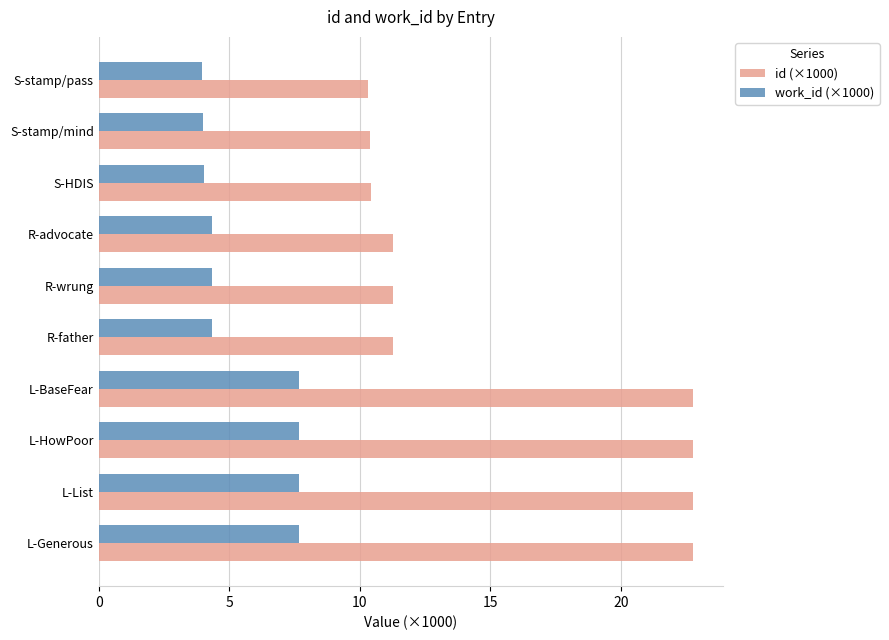

What is the spread (max minus min) of values at S-stamp/mind?

6.4